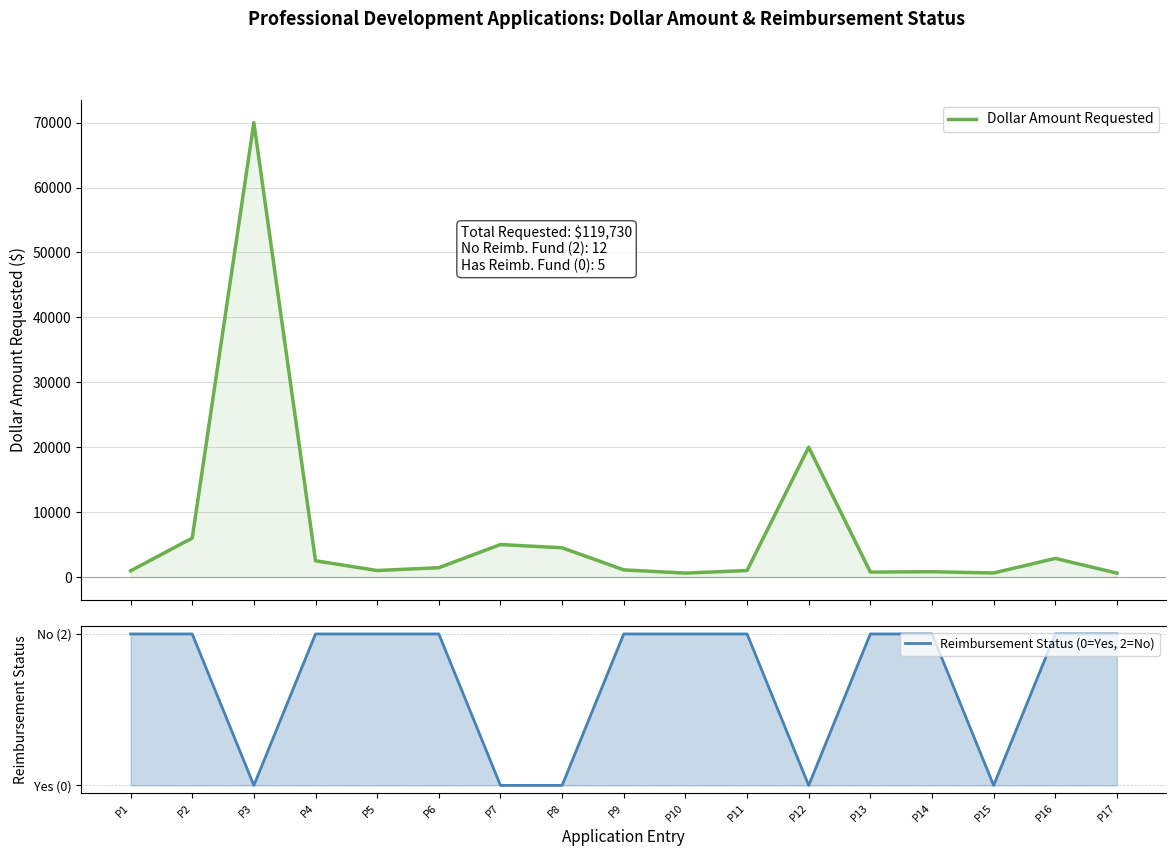

Does the chart display data point markers on the line(s)?

No